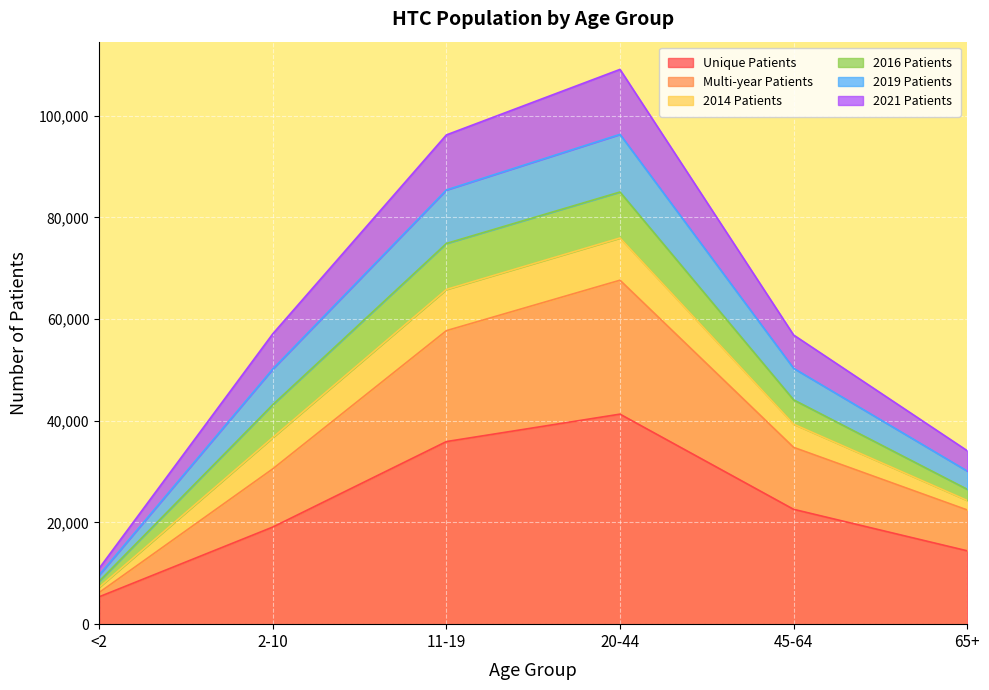

What is the total value across all series at <2?

10994